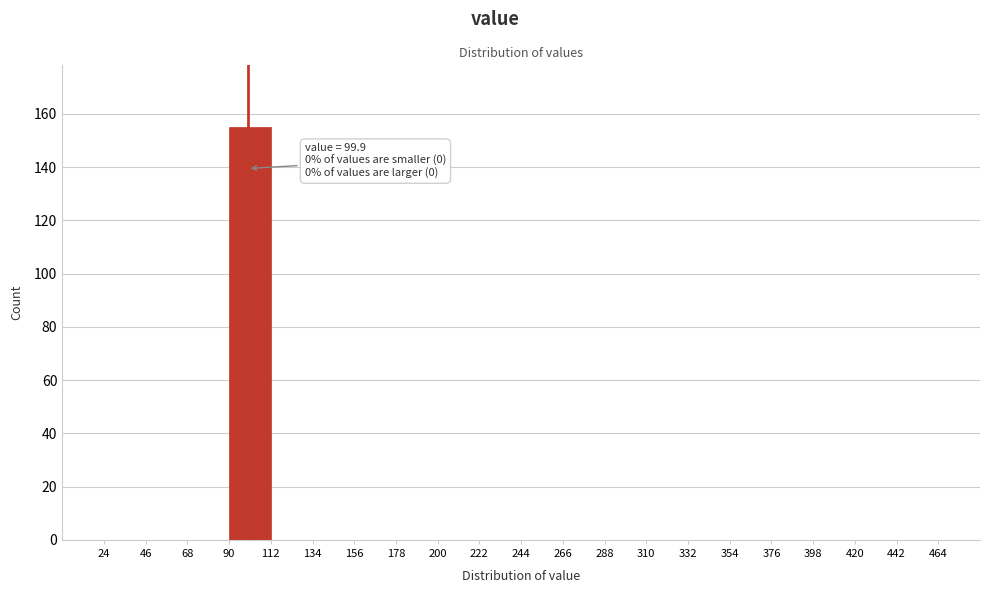

Which range on the x-axis has the tallest bar?

90 to 112